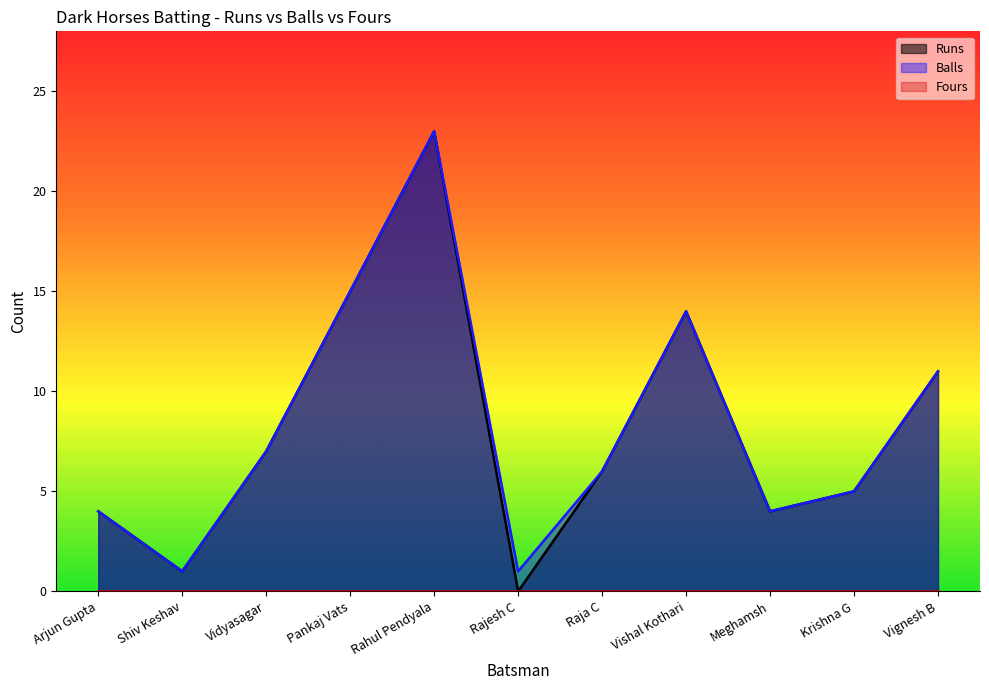

Rank the categories by Runs value from lowest to highest.

Rajesh C, Shiv Keshav, Arjun Gupta, Meghamsh, Krishna G, Raja C, Vidyasagar, Vignesh B, Vishal Kothari, Pankaj Vats, Rahul Pendyala